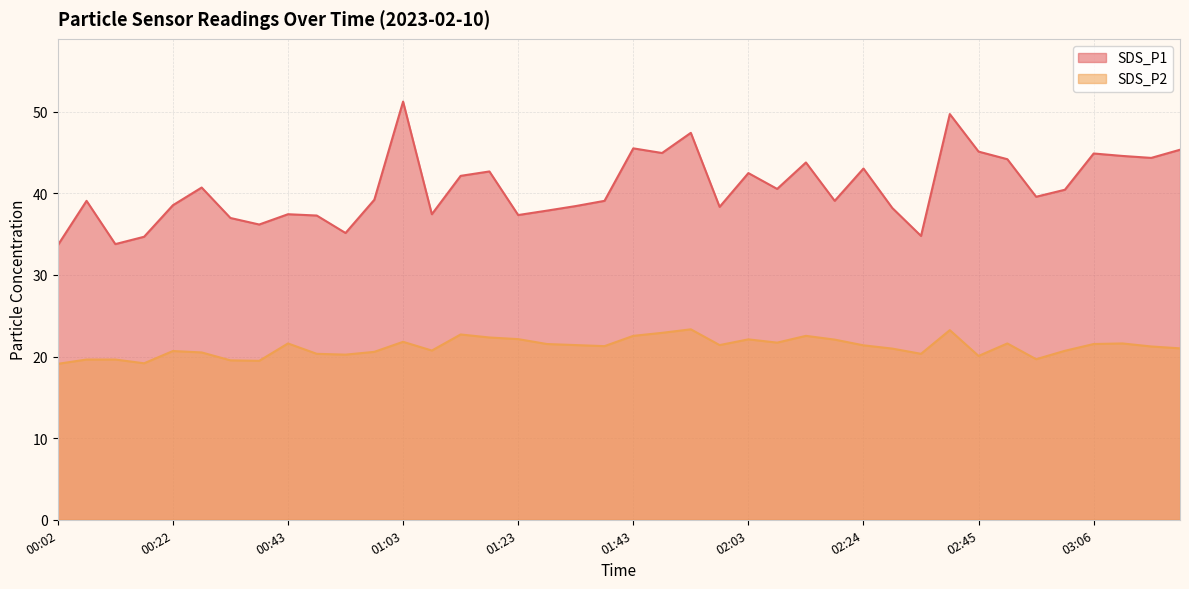

How many lines are shown in the chart?

2